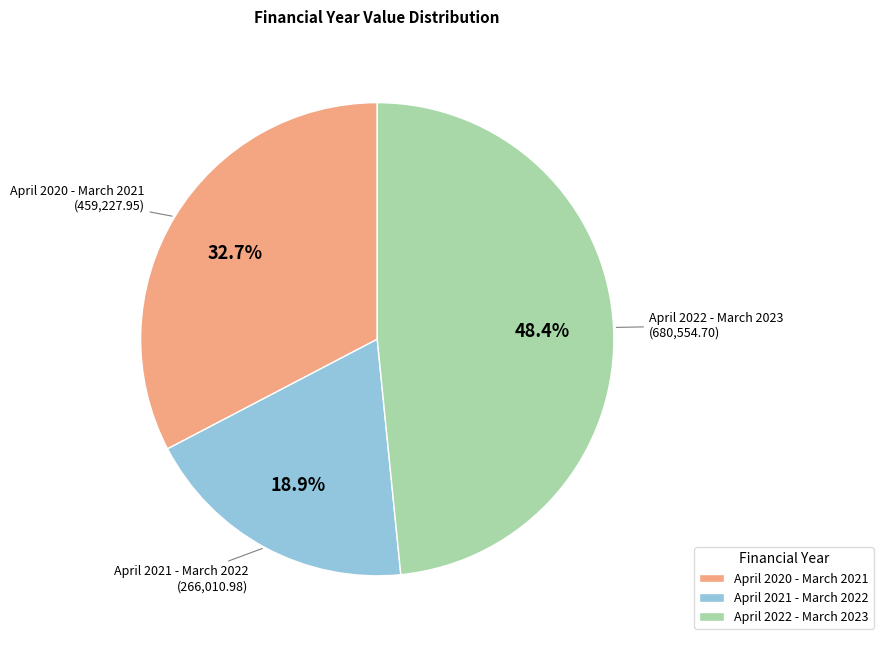

Which slice is the largest?

April 2022 - March 2023